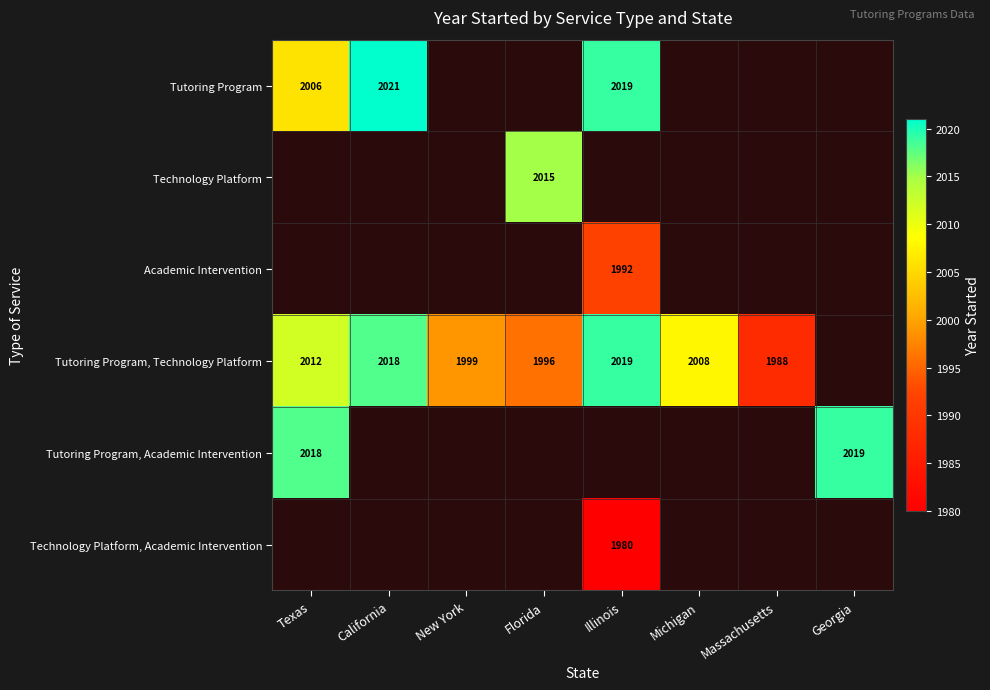

True or false: Tutoring Program has a value of 3011 at Texas.

False